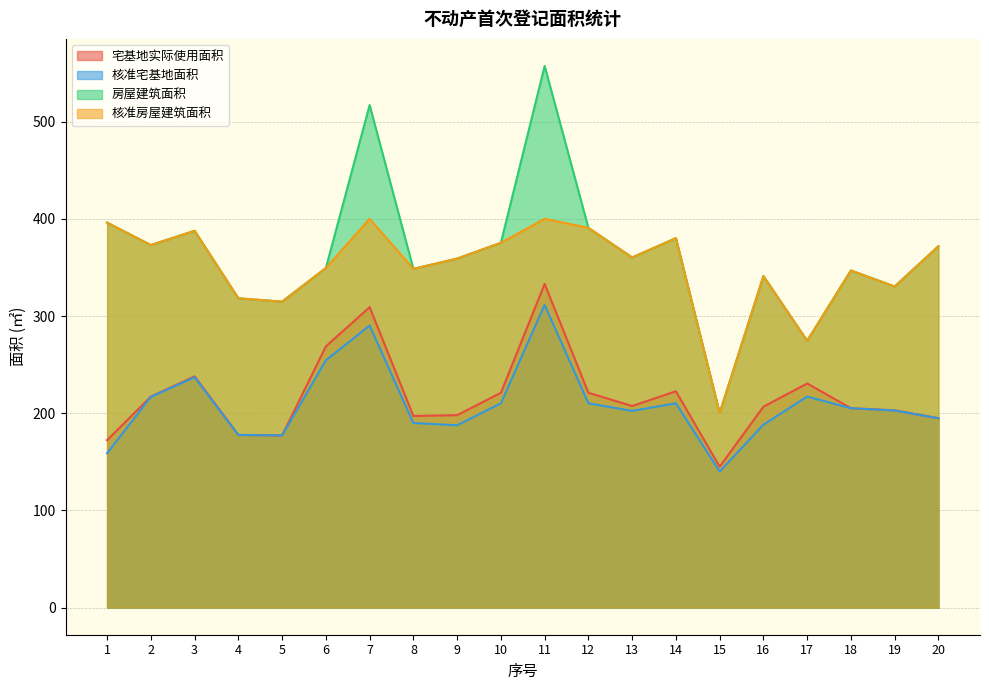

Rank the series by their maximum value, from lowest to highest.

核准宅基地面积, 宅基地实际使用面积, 核准房屋建筑面积, 房屋建筑面积